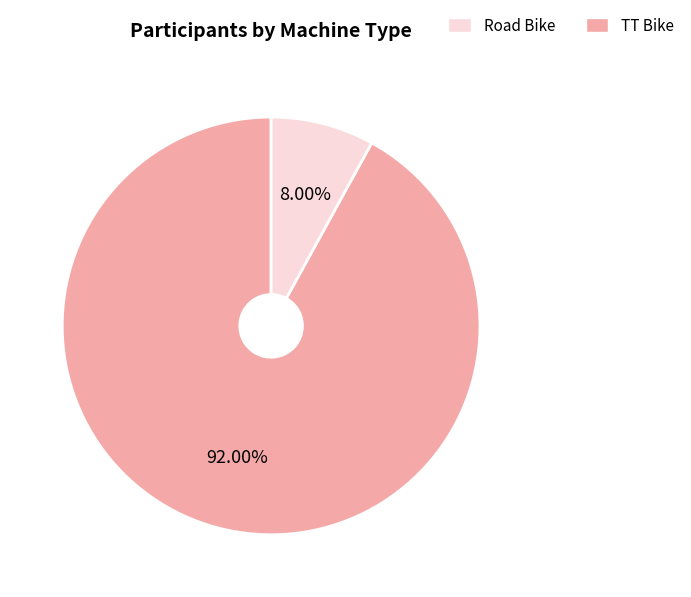

Is there any slice that represents more than half of the pie?

Yes